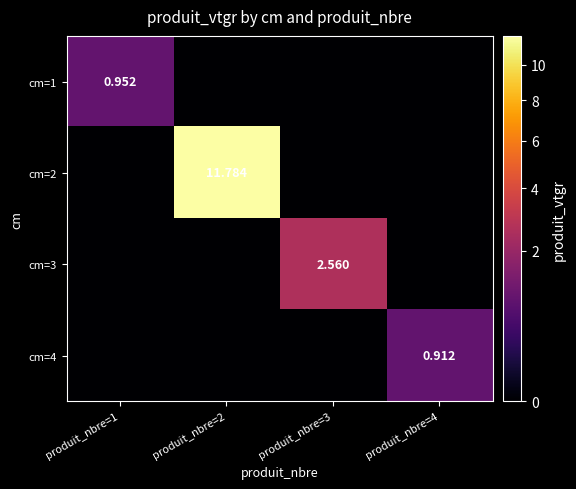

Is it true that cm=3 equals 0.0 at produit_nbre=2?

True